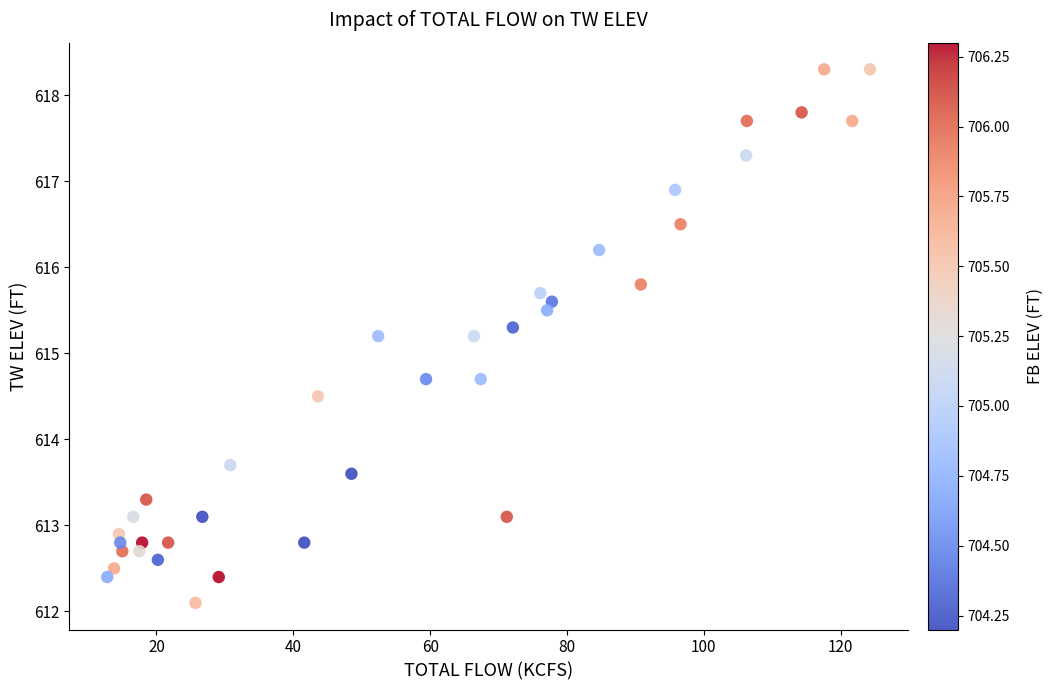

What is the range of X values (max minus min)?

111.5